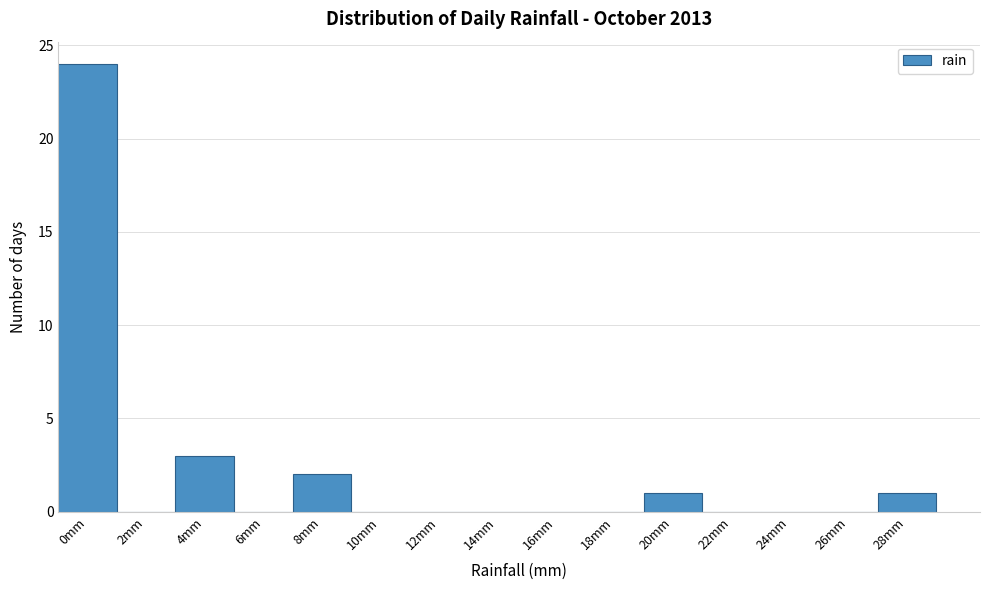

Reading right to left, what are all the values shown in this chart?

28mm=1	26mm=0	24mm=0	22mm=0	20mm=1	18mm=0	16mm=0	14mm=0	12mm=0	10mm=0	8mm=2	6mm=0	4mm=3	2mm=0	0mm=24